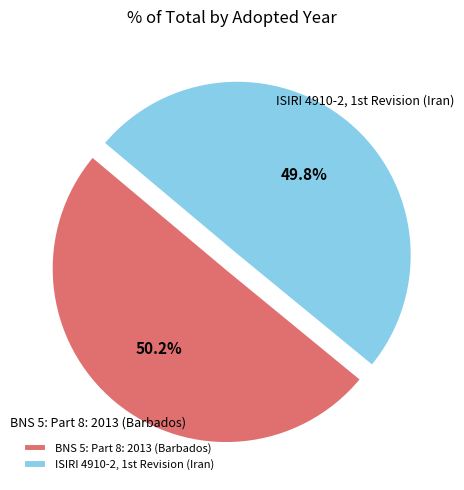

Rank the categories by value from lowest to highest.

ISIRI 4910-2, 1st Revision (Iran), BNS 5: Part 8: 2013 (Barbados)